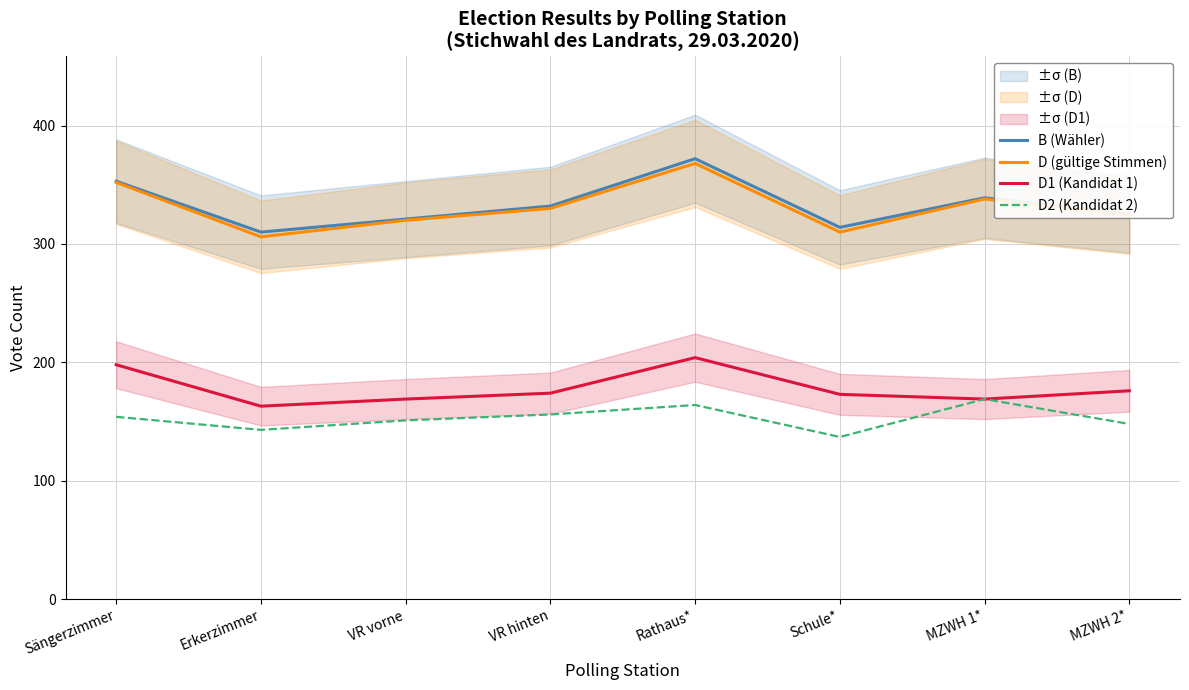

At which label is D2 (Kandidat 2) closest to 153?

Sängerzimmer